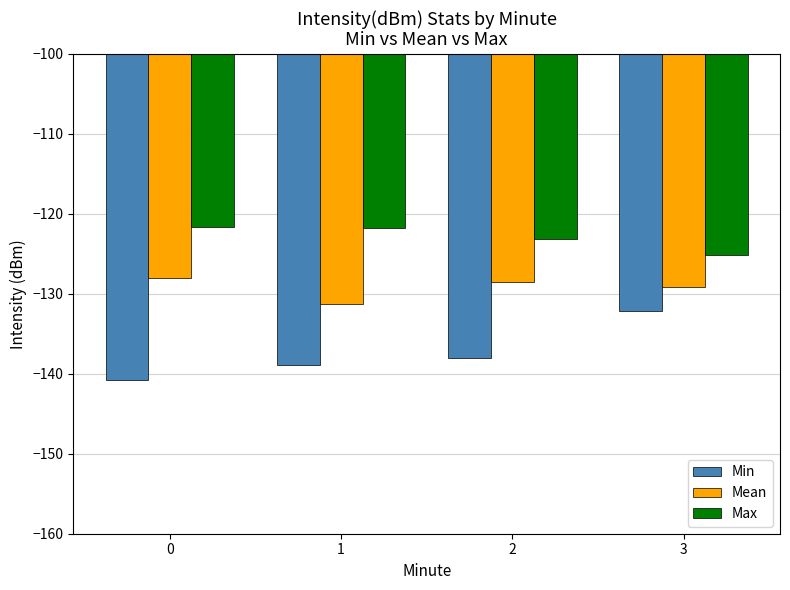

Which series has the largest total across all categories?

Max